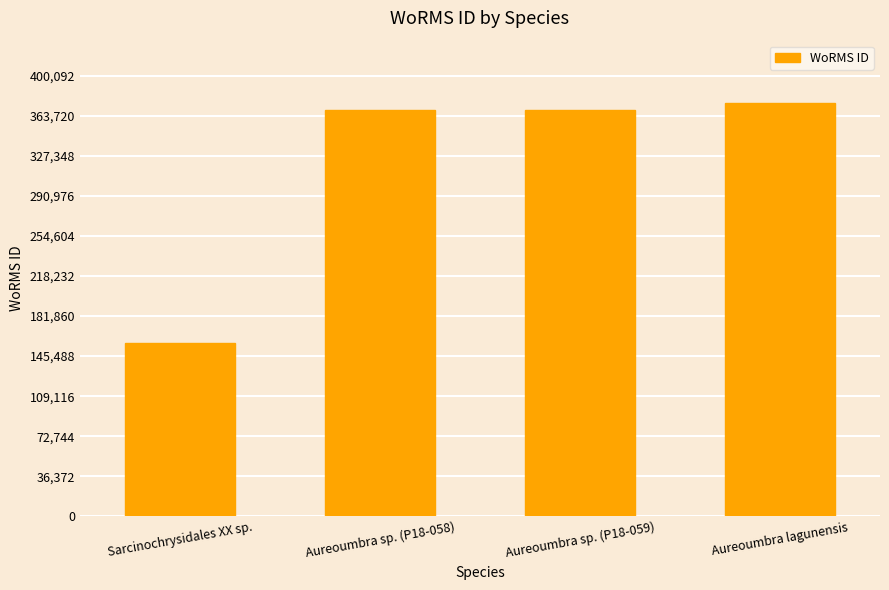

What is the change in value from Sarcinochrysidales XX sp. to Aureoumbra sp. (P18-058)?

+211912